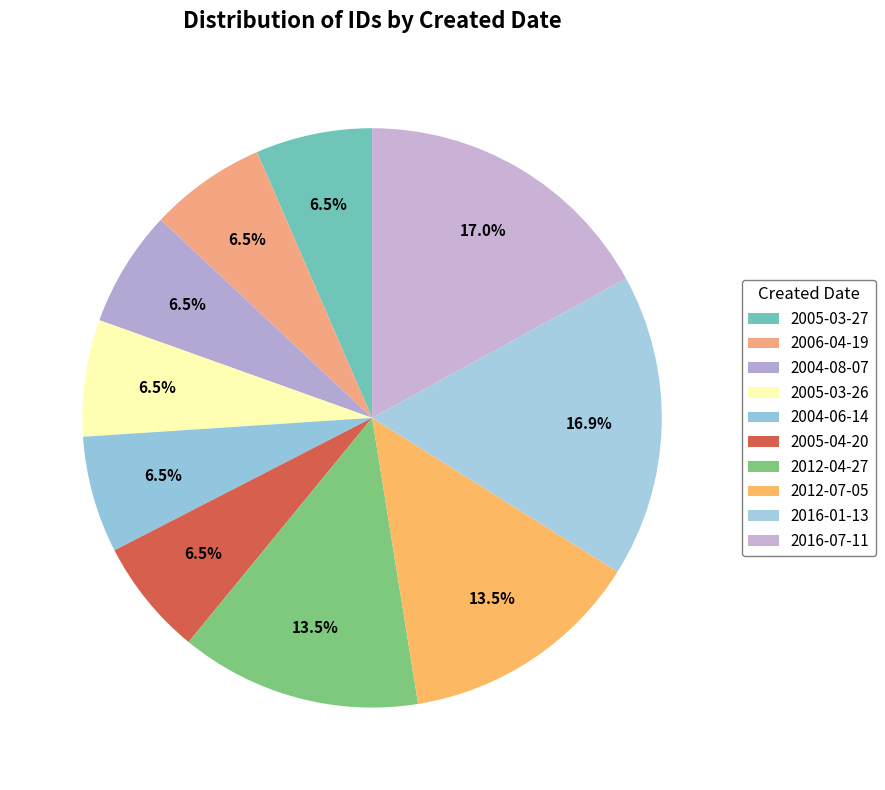

How many slices are in this pie chart?

10